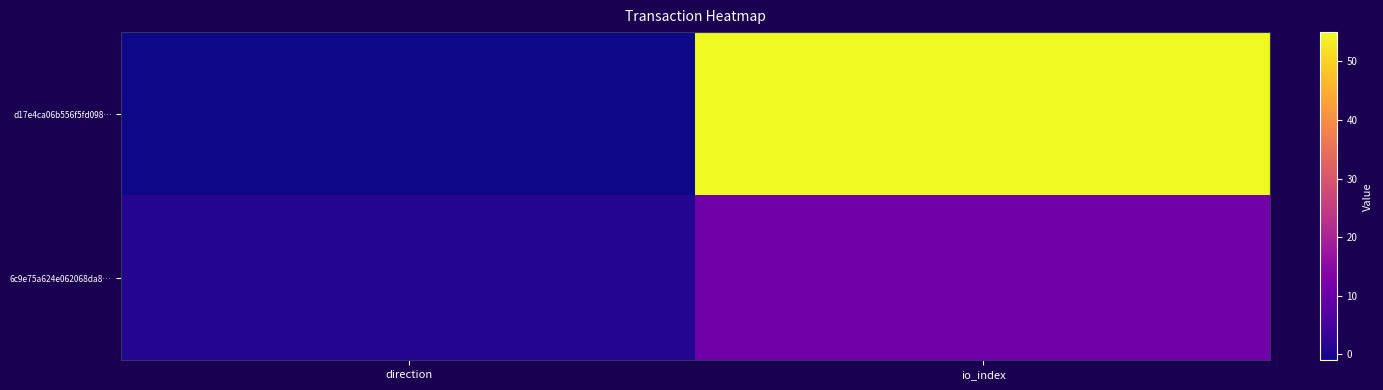

Between io_index and direction, which is larger?

io_index